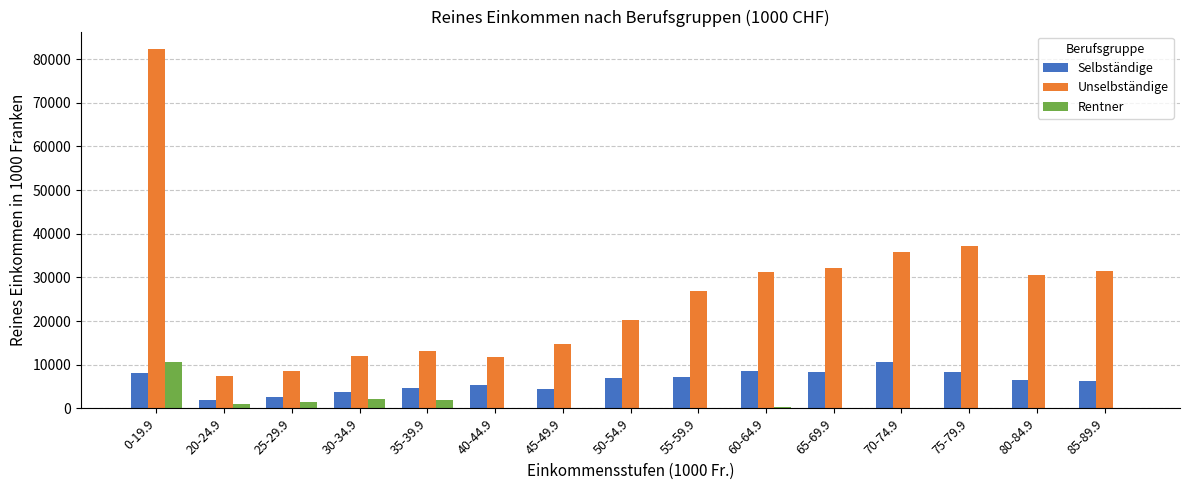

What is the spread (max minus min) of values at 40-44.9?

11582.5